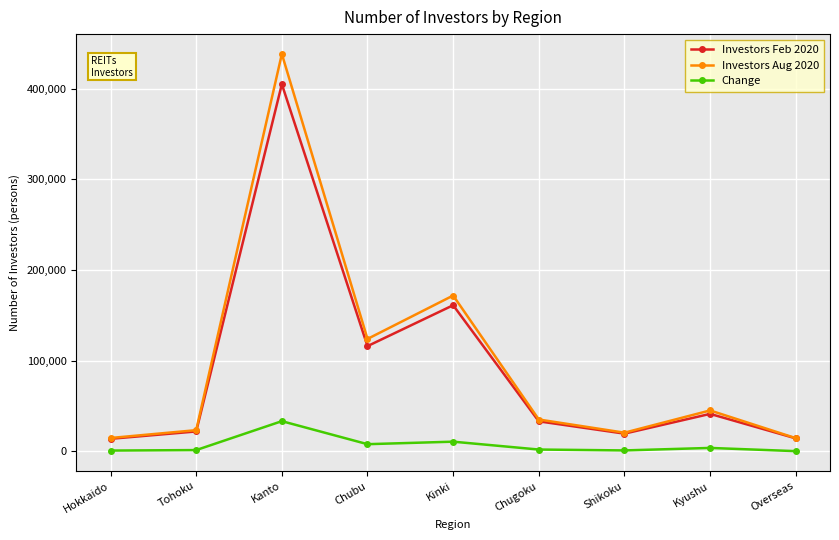

Which category has the highest value in the Change series?

Kanto